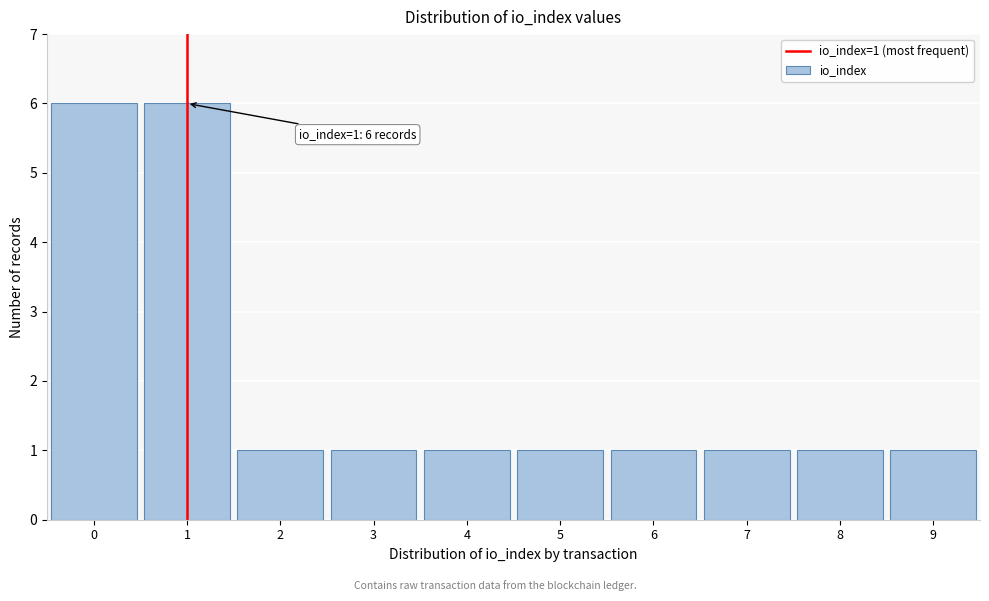

Reading right to left, list all the values displayed in this chart.

1	1	1	1	1	1	1	1	6	6